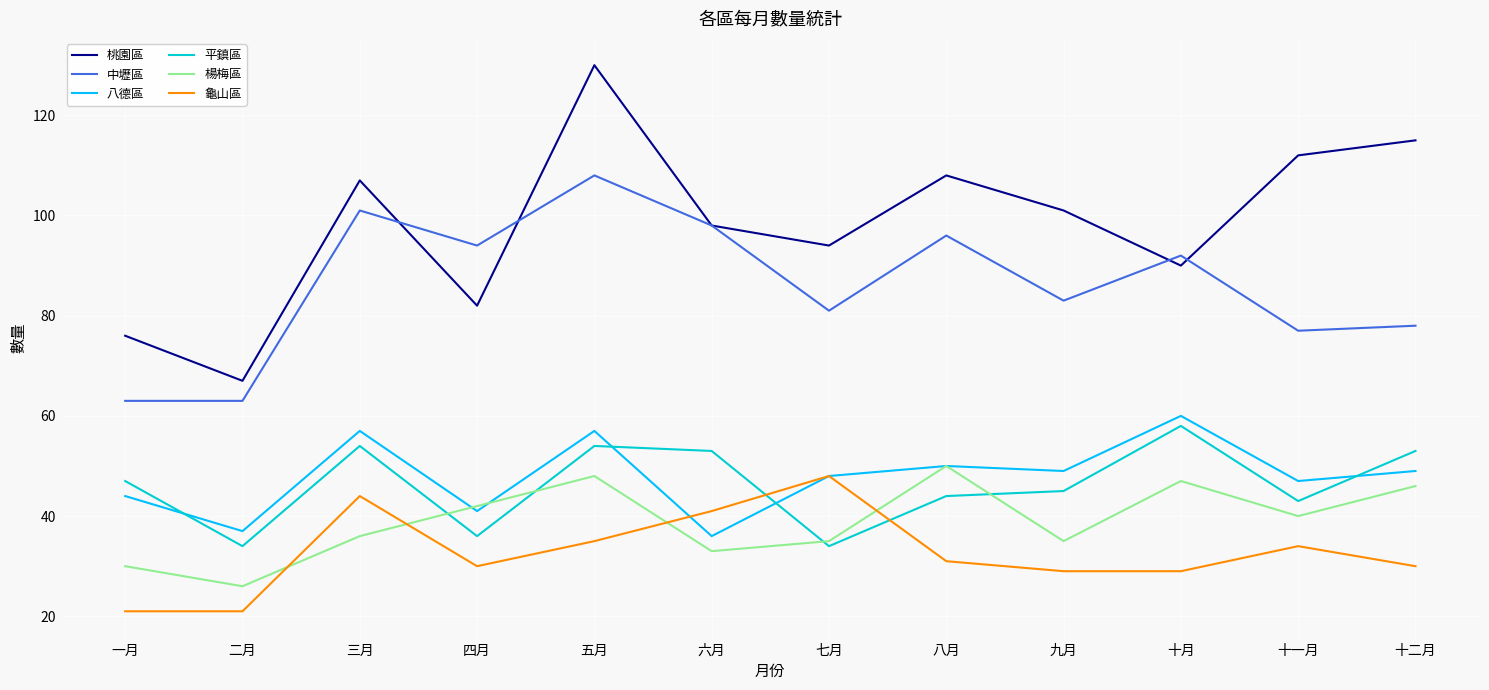

What is the spread (max minus min) of values at 七月?

60